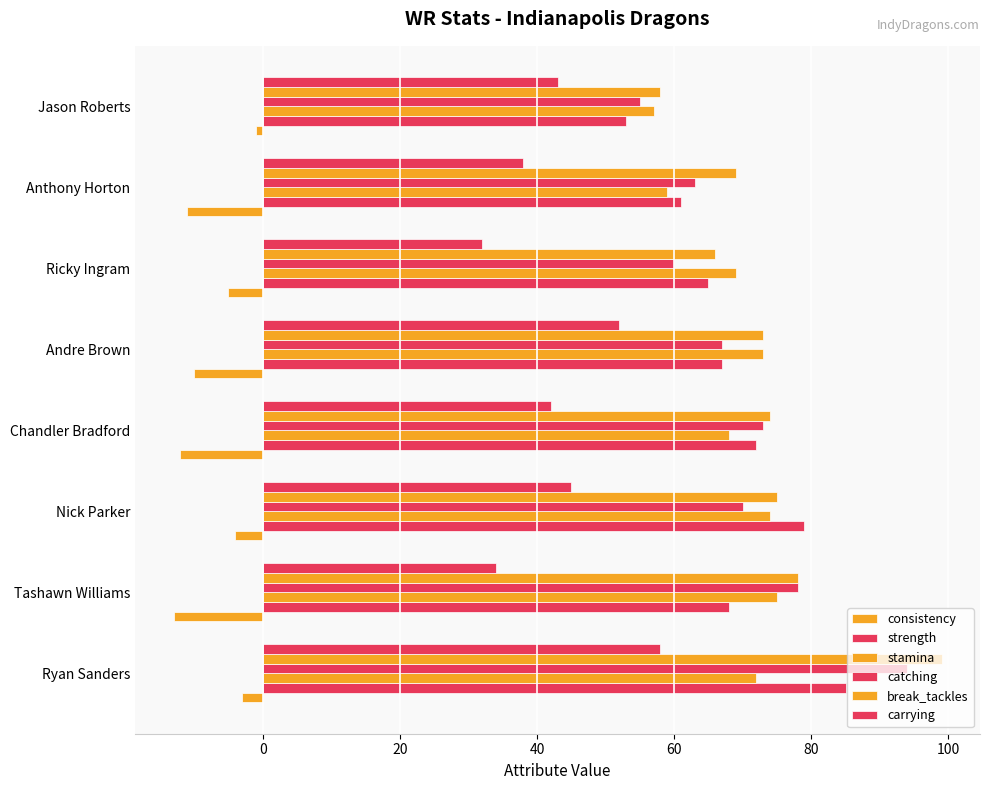

Reading right to left, list all the values displayed in this chart.

consistency: -1	-11	-5	-10	-12	-4	-13	-3
strength: 53	61	65	67	72	79	68	85
stamina: 57	59	69	73	68	74	75	72
catching: 55	63	60	67	73	70	78	94
break_tackles: 58	69	66	73	74	75	78	99
carrying: 43	38	32	52	42	45	34	58